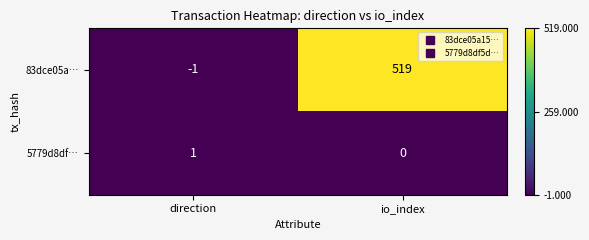

The value of 83dce05a… at io_index is 198. True or false?

False